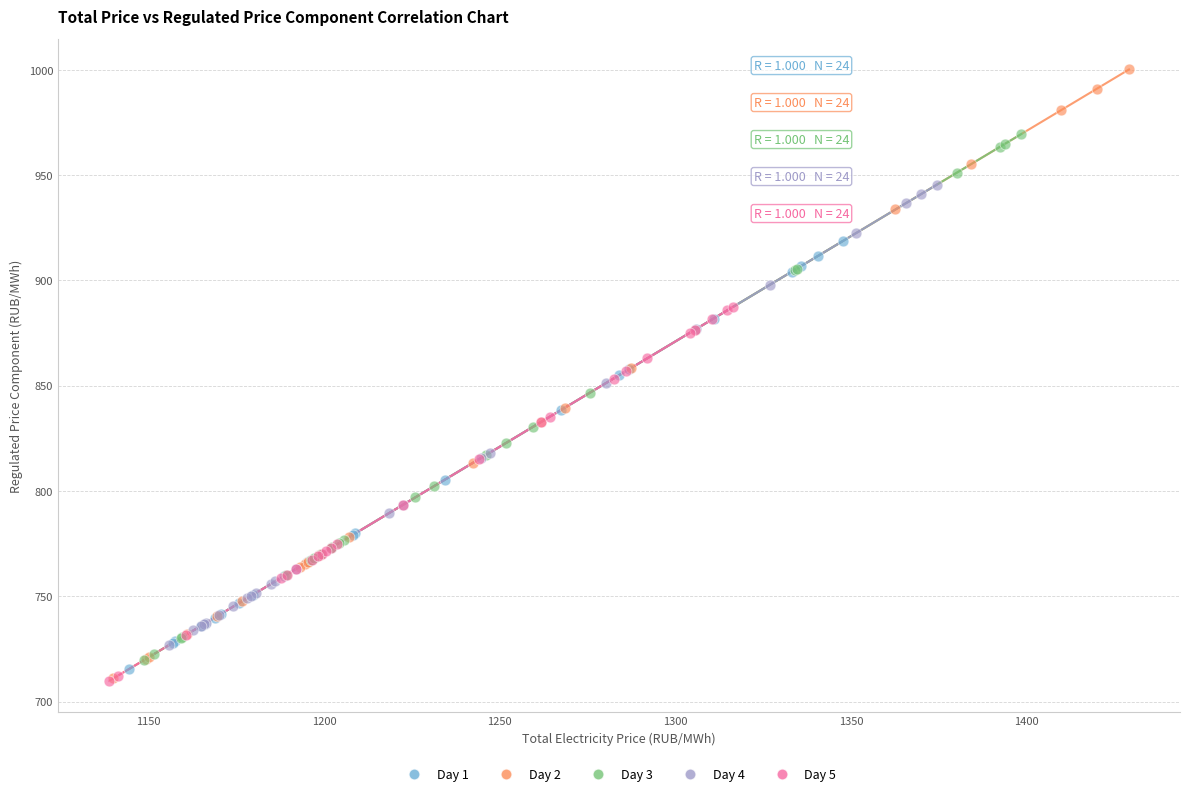

Which series has the widest spread of Y values?

Day 2